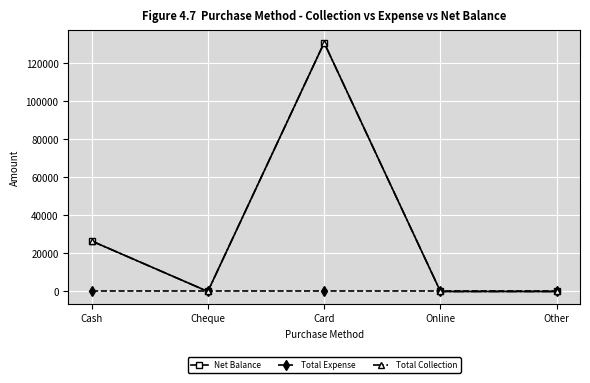

Is this an area chart (filled region under the line)?

No